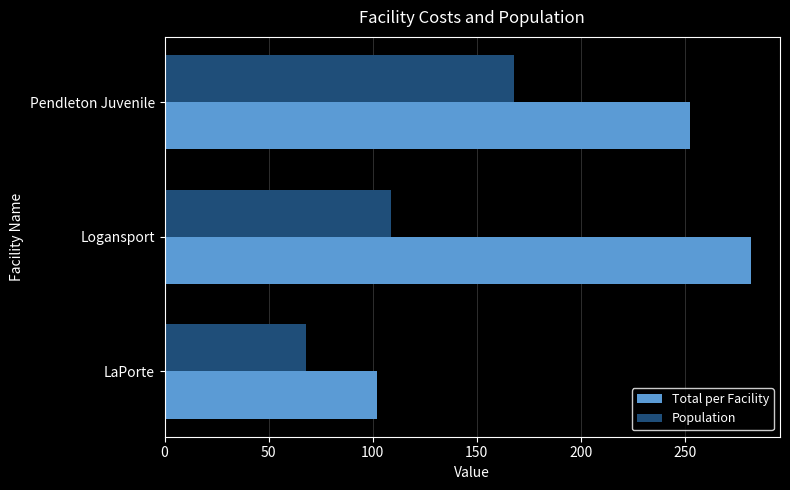

What is the spread (max minus min) of values at Pendleton Juvenile?

84.4